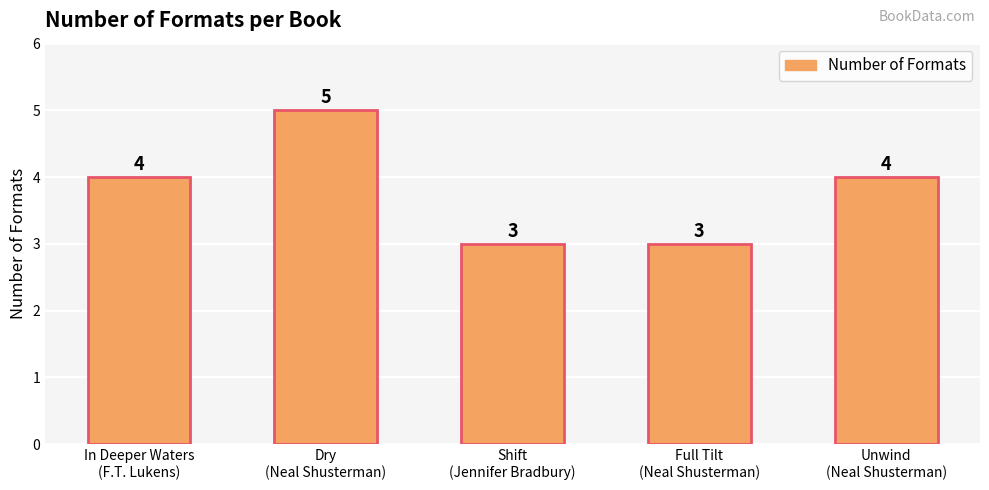

Reading left to right, extract all data points from this chart.

4	5	3	3	4